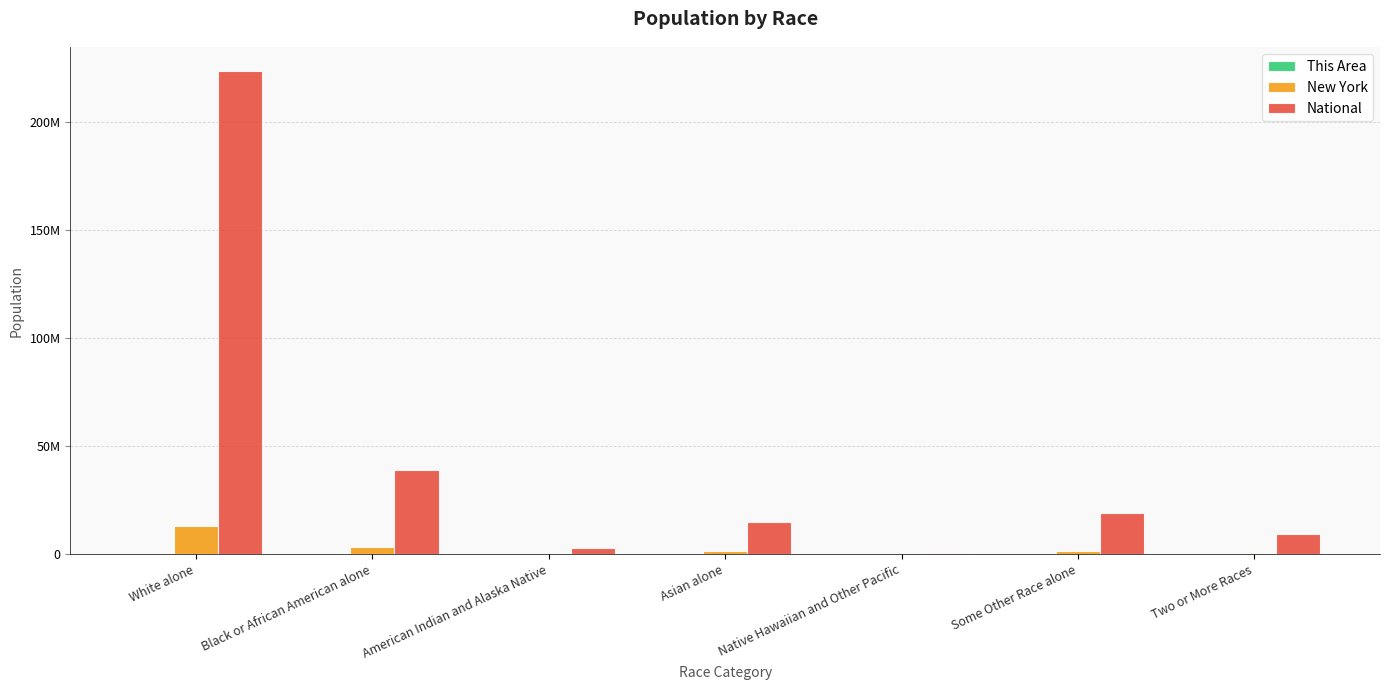

What is the average value of the National series?

44106505